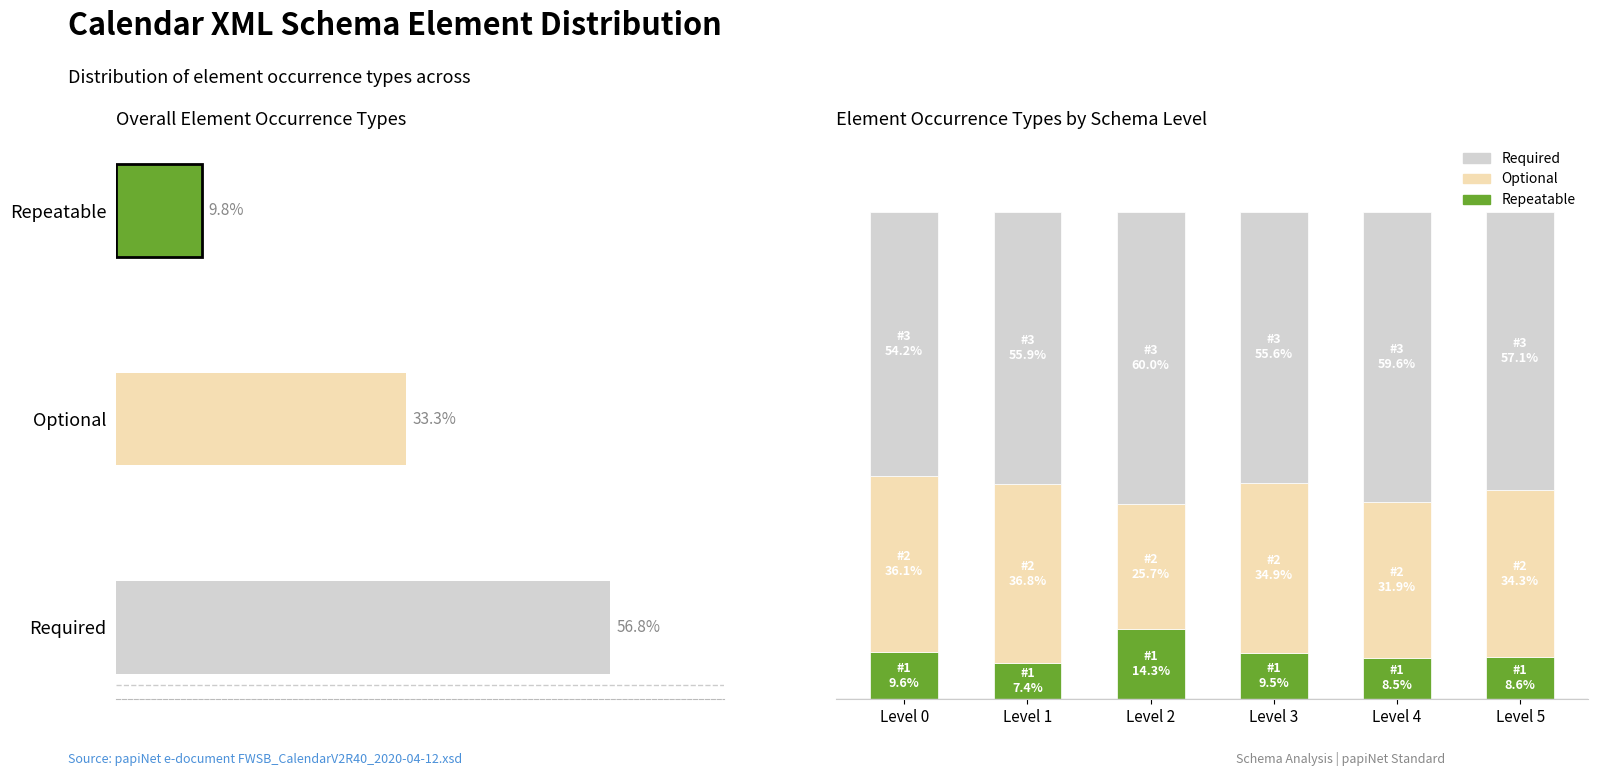

List the series in order of their overall mean, highest first.

Required, Optional, Repeatable